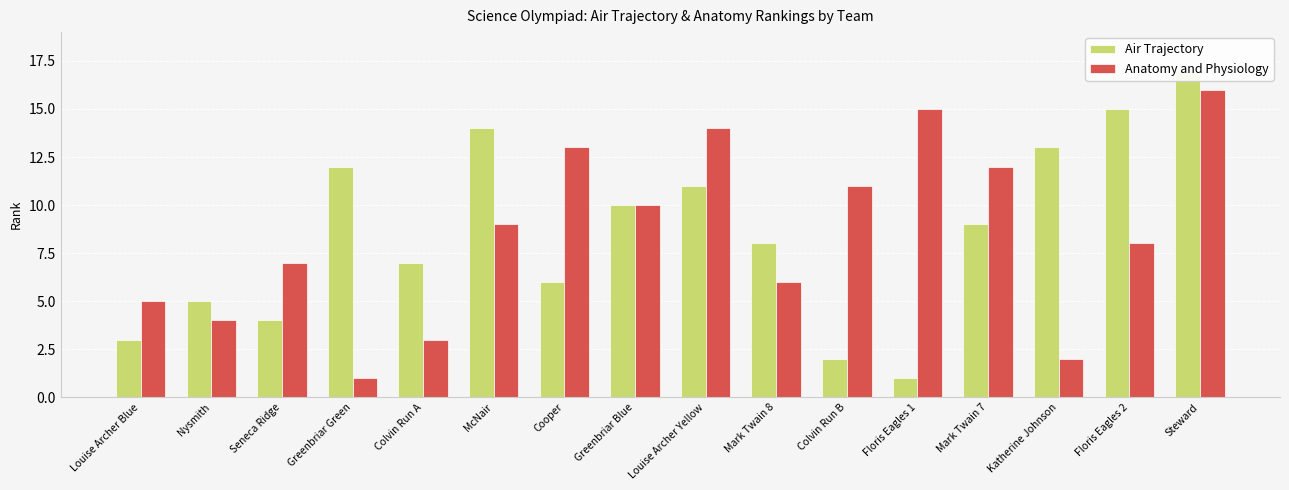

What is the difference between the Air Trajectory values at Louise Archer Blue and Seneca Ridge?

1